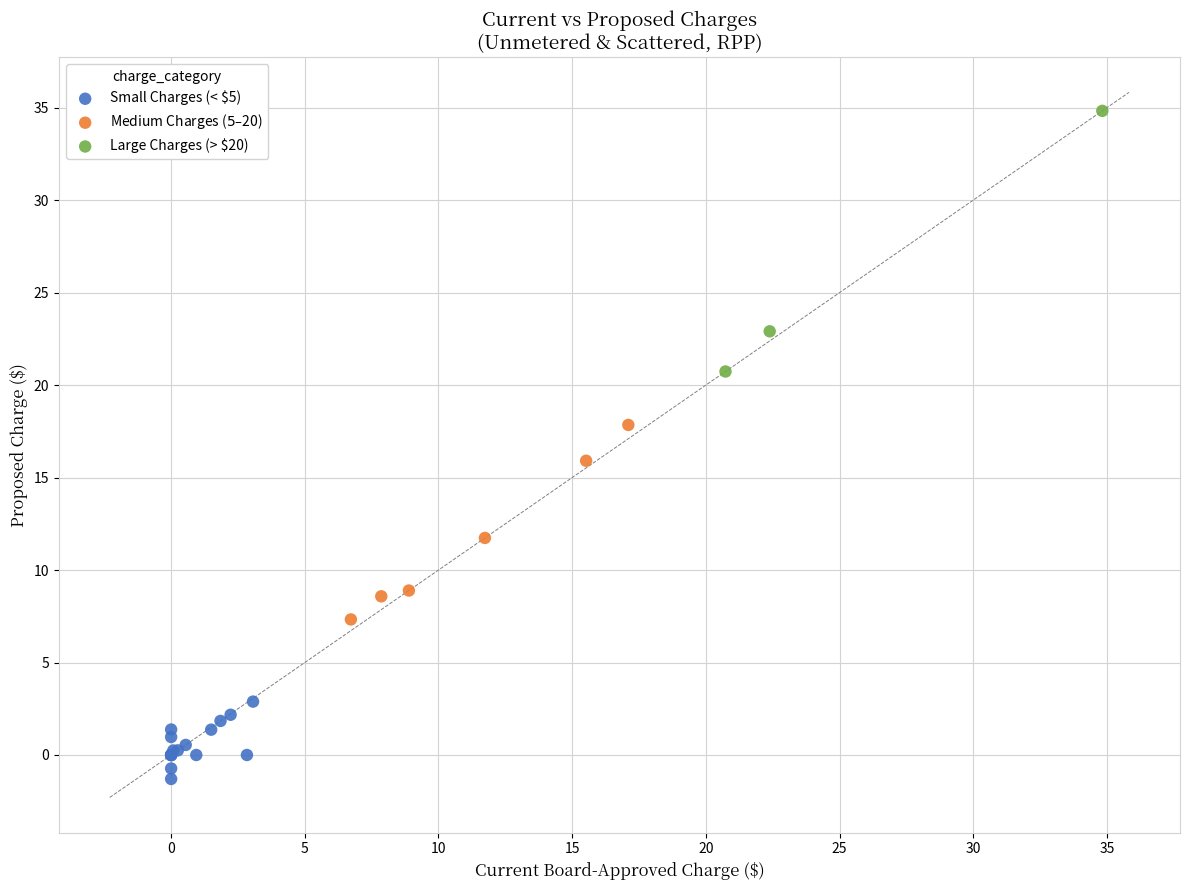

Which series contains the lowest Y value?

Small Charges (< $5)